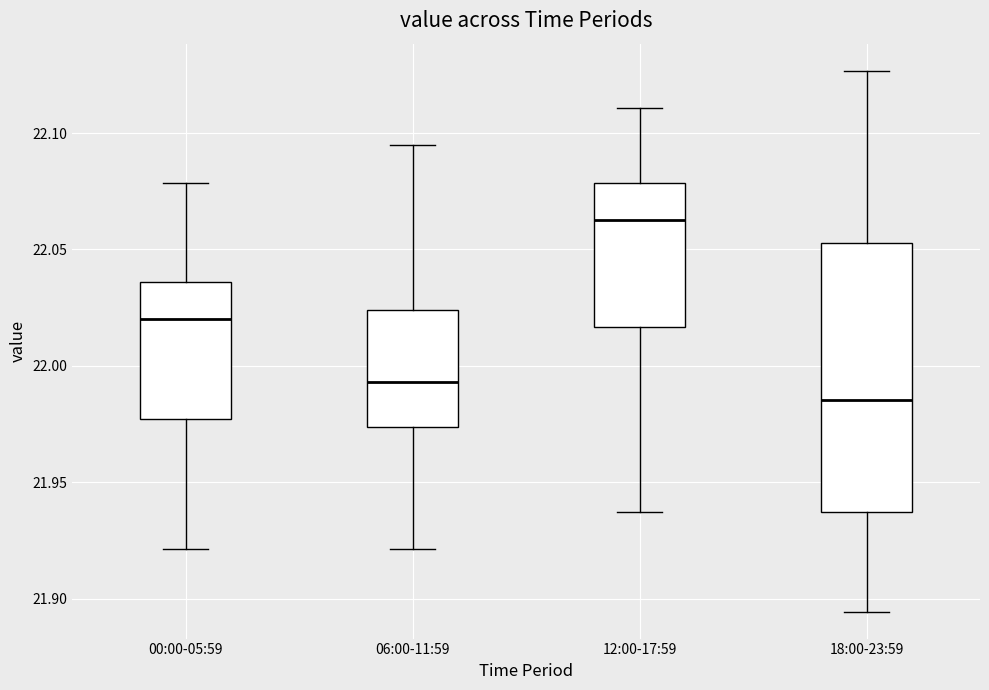

Reading left to right, read every box against the y-axis: the position of its median line, the range the box covers, and the ends of its whiskers. The values are not printed on the chart, so give them approximately, as read against the axis.

00:00-05:59: median 22.020, box 21.975 to 22.035, whiskers 21.920 to 22.080
06:00-11:59: median 21.995, box 21.975 to 22.025, whiskers 21.920 to 22.095
12:00-17:59: median 22.065, box 22.015 to 22.080, whiskers 21.935 to 22.110
18:00-23:59: median 21.985, box 21.935 to 22.055, whiskers 21.895 to 22.125